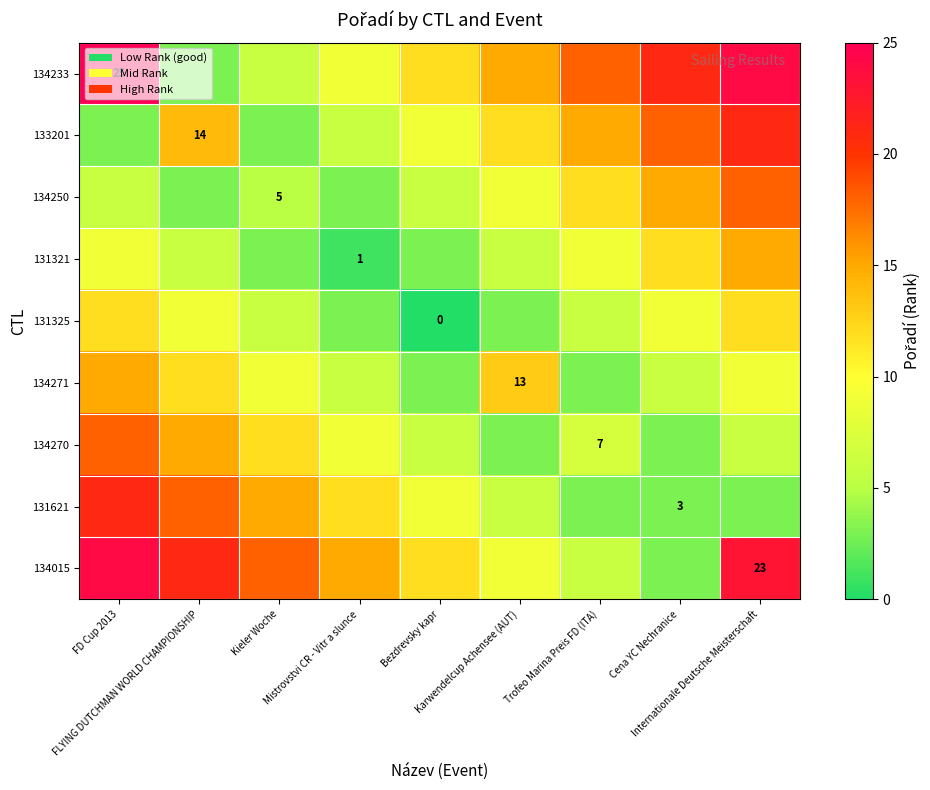

What is the total value across all series at Kieler Woche?

77